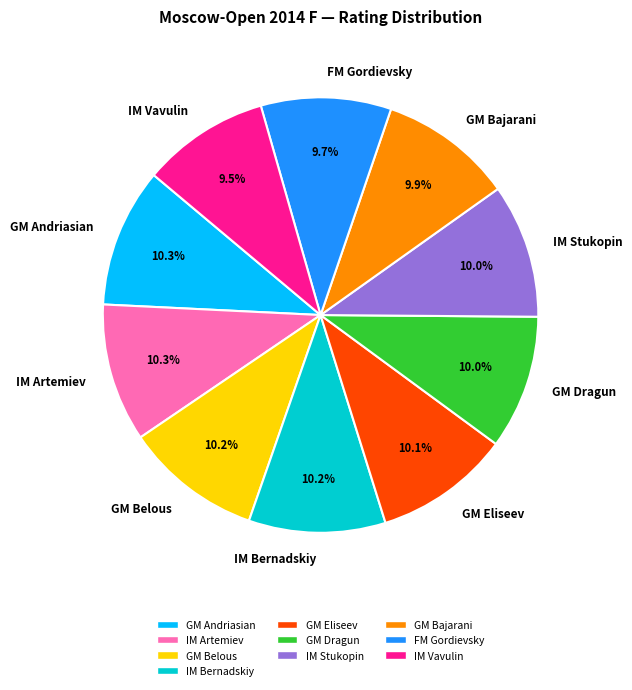

Count the number of slices in the pie.

10